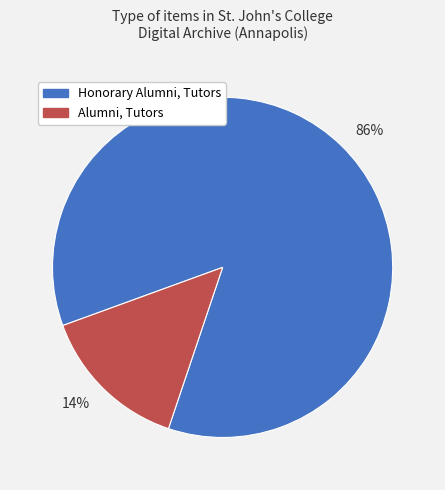

Rank the categories by value from highest to lowest.

86%, 14%